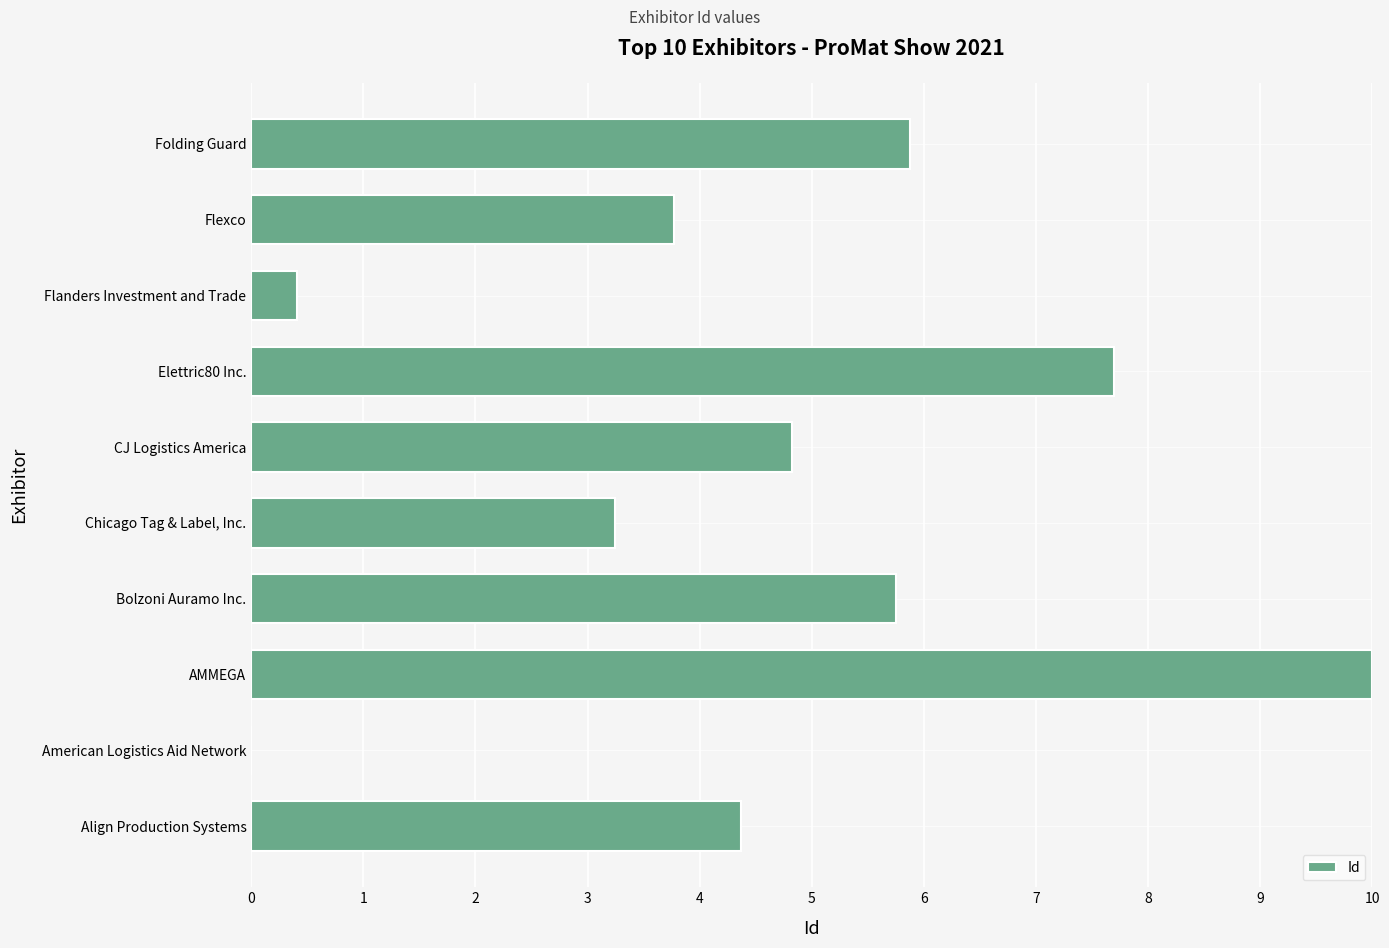

Approximately how many times larger is the value at Elettric80 Inc. compared to Flexco?

2.0